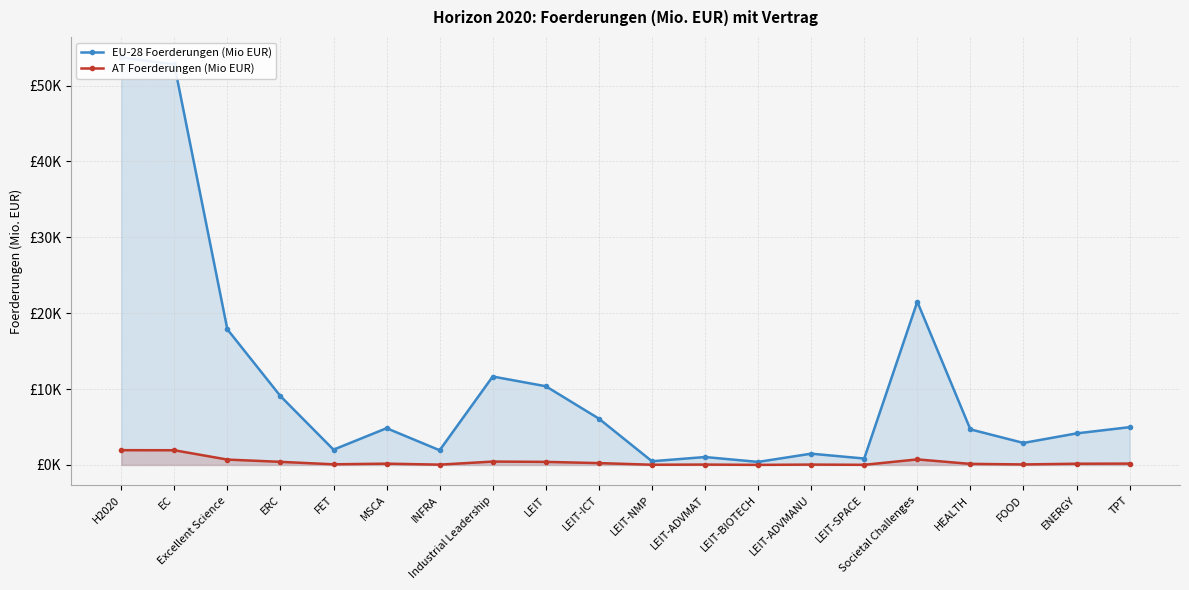

What is the difference between the maximum and second lowest values in the EU-28 Foerderungen (Mio EUR) series?

53234.1